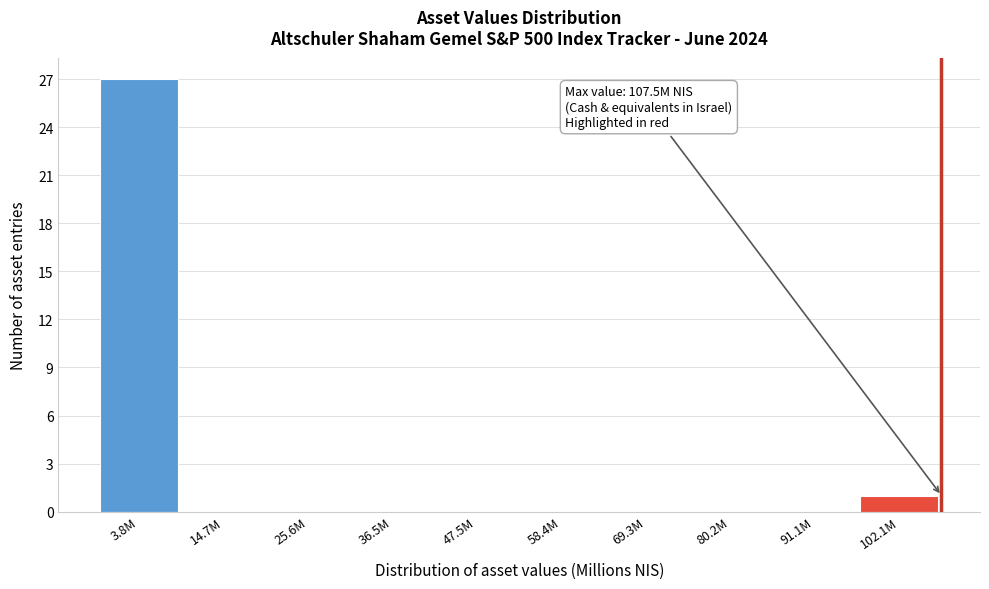

Reading right to left, extract all data points from this chart.

102.1M=1	91.1M=0	80.2M=0	69.3M=0	58.4M=0	47.5M=0	36.5M=0	25.6M=0	14.7M=0	3.8M=27